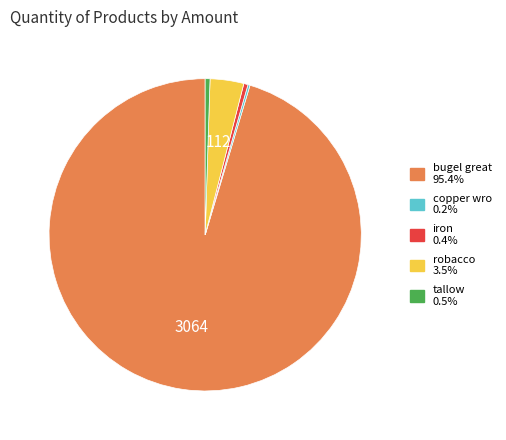

What is the largest slice in the pie chart?

bugel great